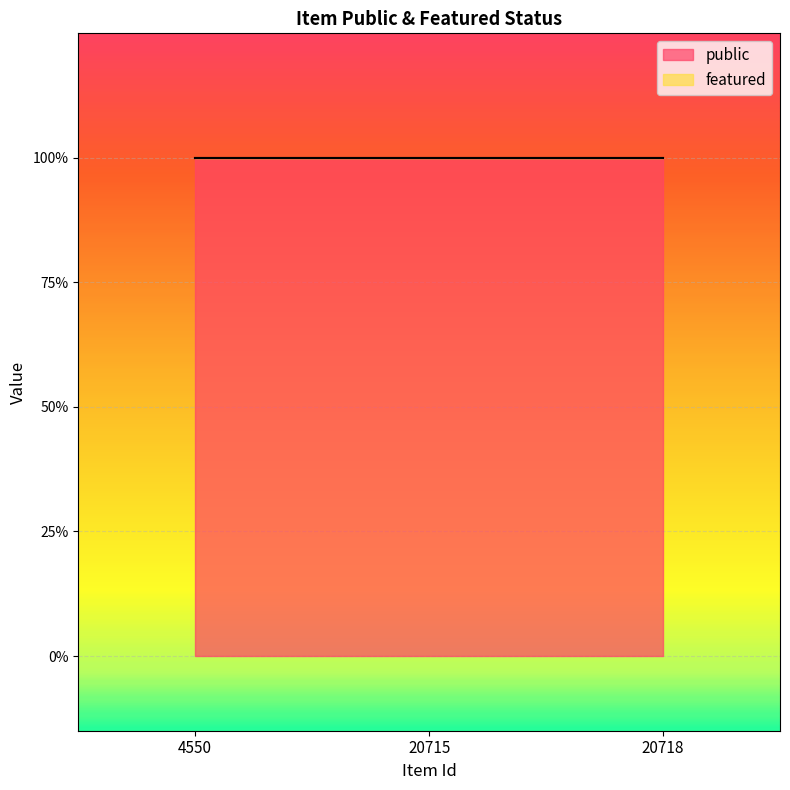

Rank the series by their average value, from lowest to highest.

featured, public